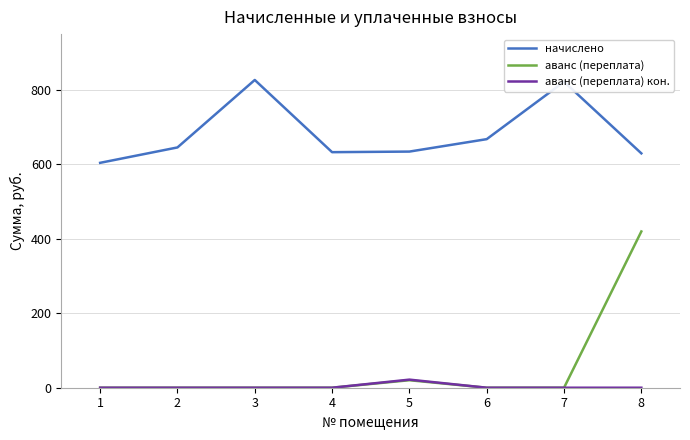

True or false: аванс (переплата) кон. and начислено cross at least once.

False